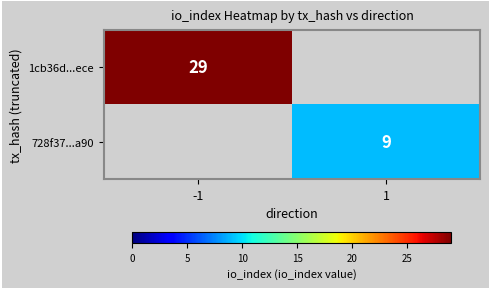

True or false: 728f37...a90 has a value of 9 at 1.

True